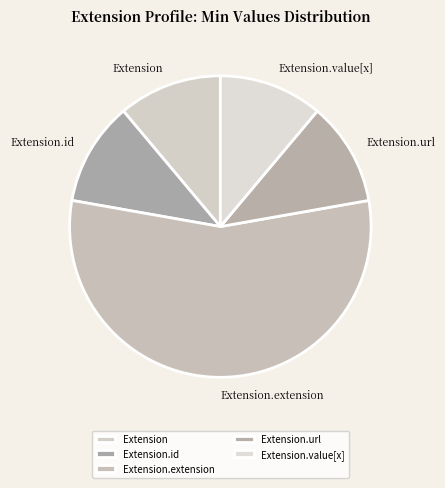

Which category has the biggest portion of the pie?

Extension.extension